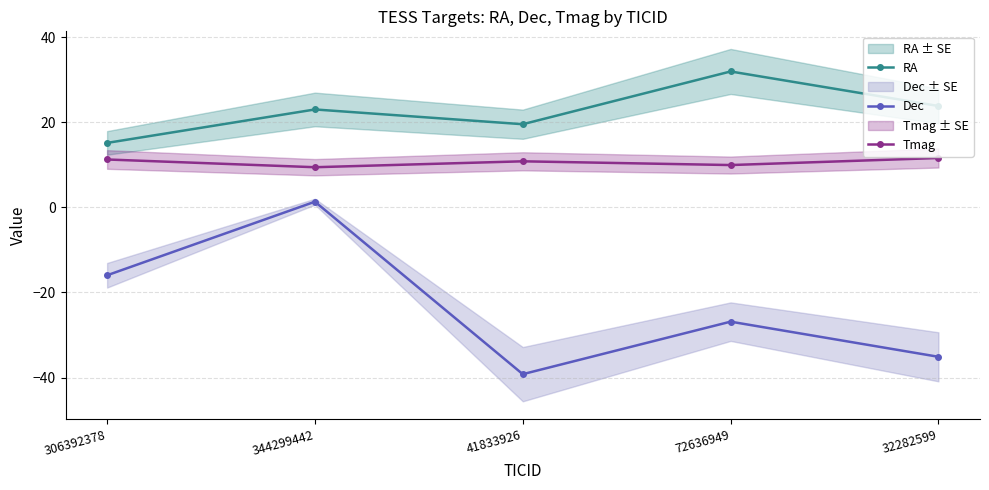

What is the greatest value displayed?

32.0